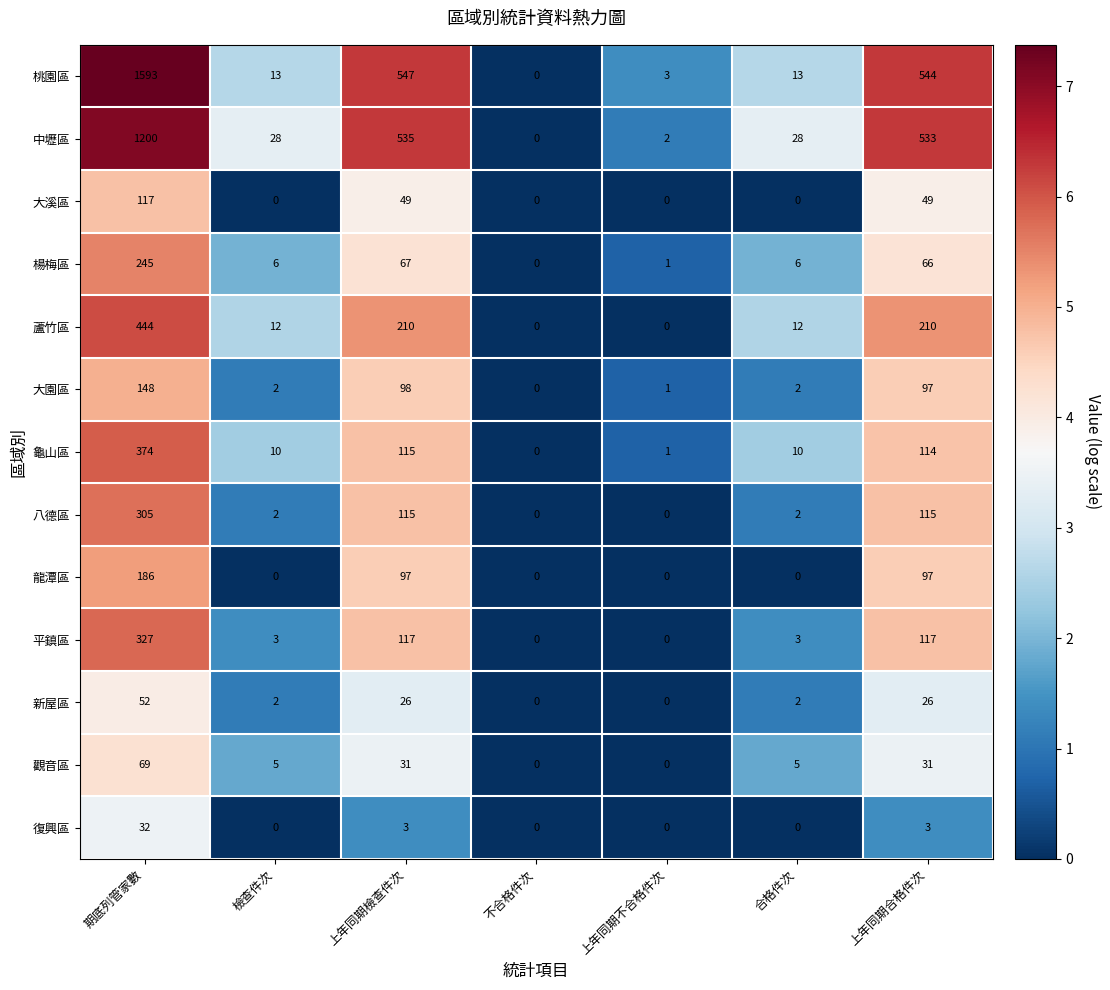

At which label does 蘆竹區 first exceed 12?

期底列管家數